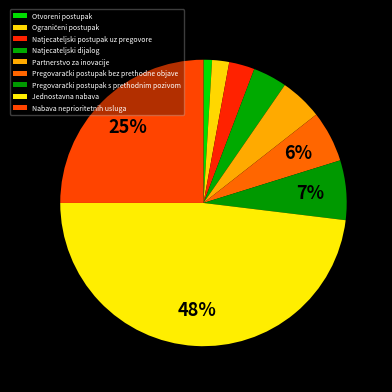

What percentage is the Natjecateljski dijalog slice, to the nearest percent?

4%